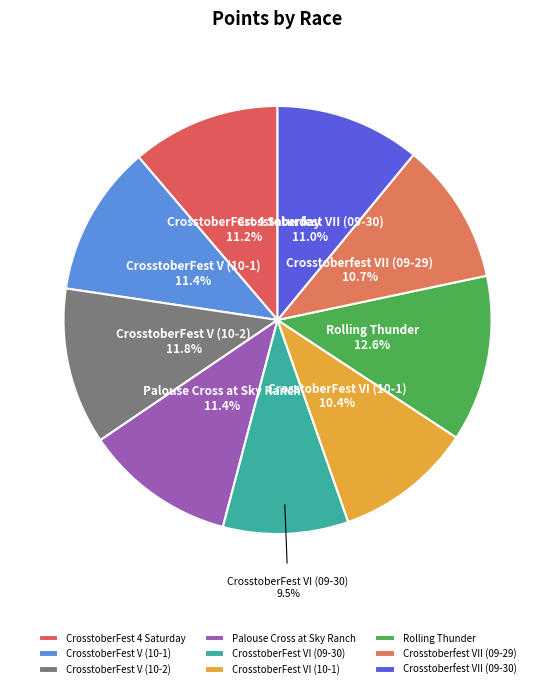

Does Crosstoberfest VII (09-30) represent more than half of the total?

No